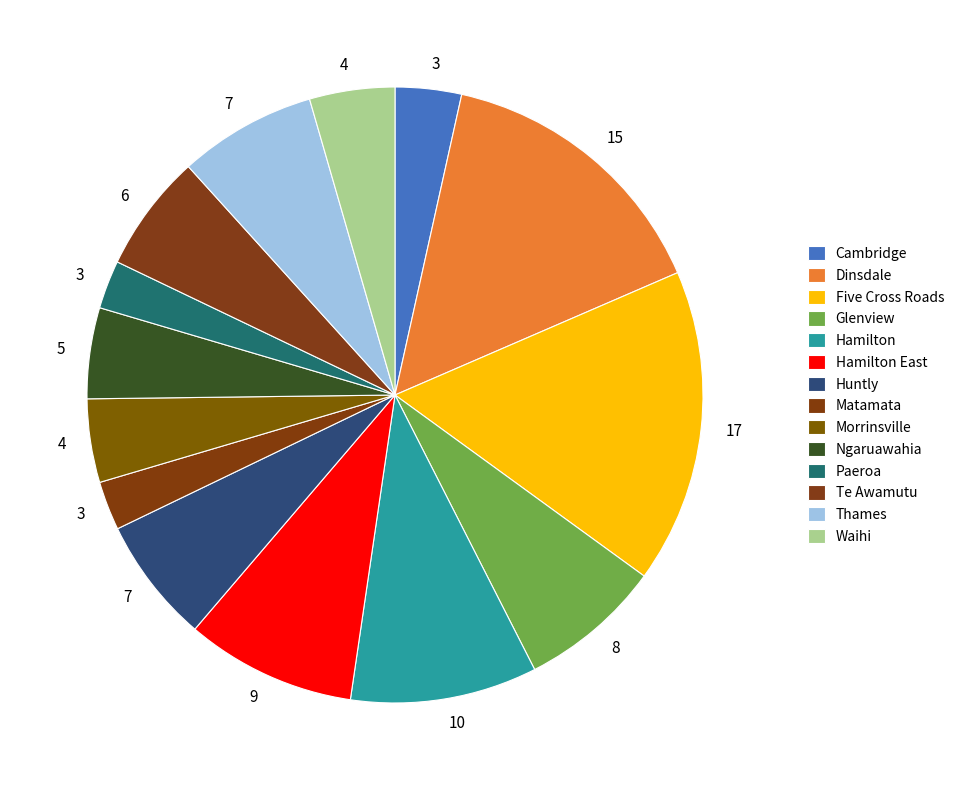

What is the smallest slice in the pie chart?

Paeroa